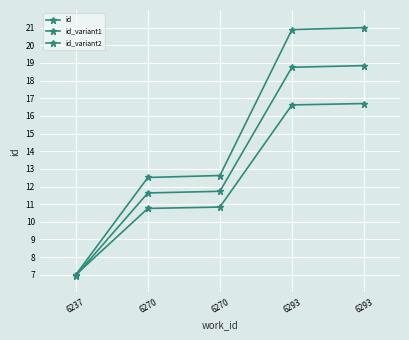

Is it true that id_variant2 equals 16.6 at 6293?

True